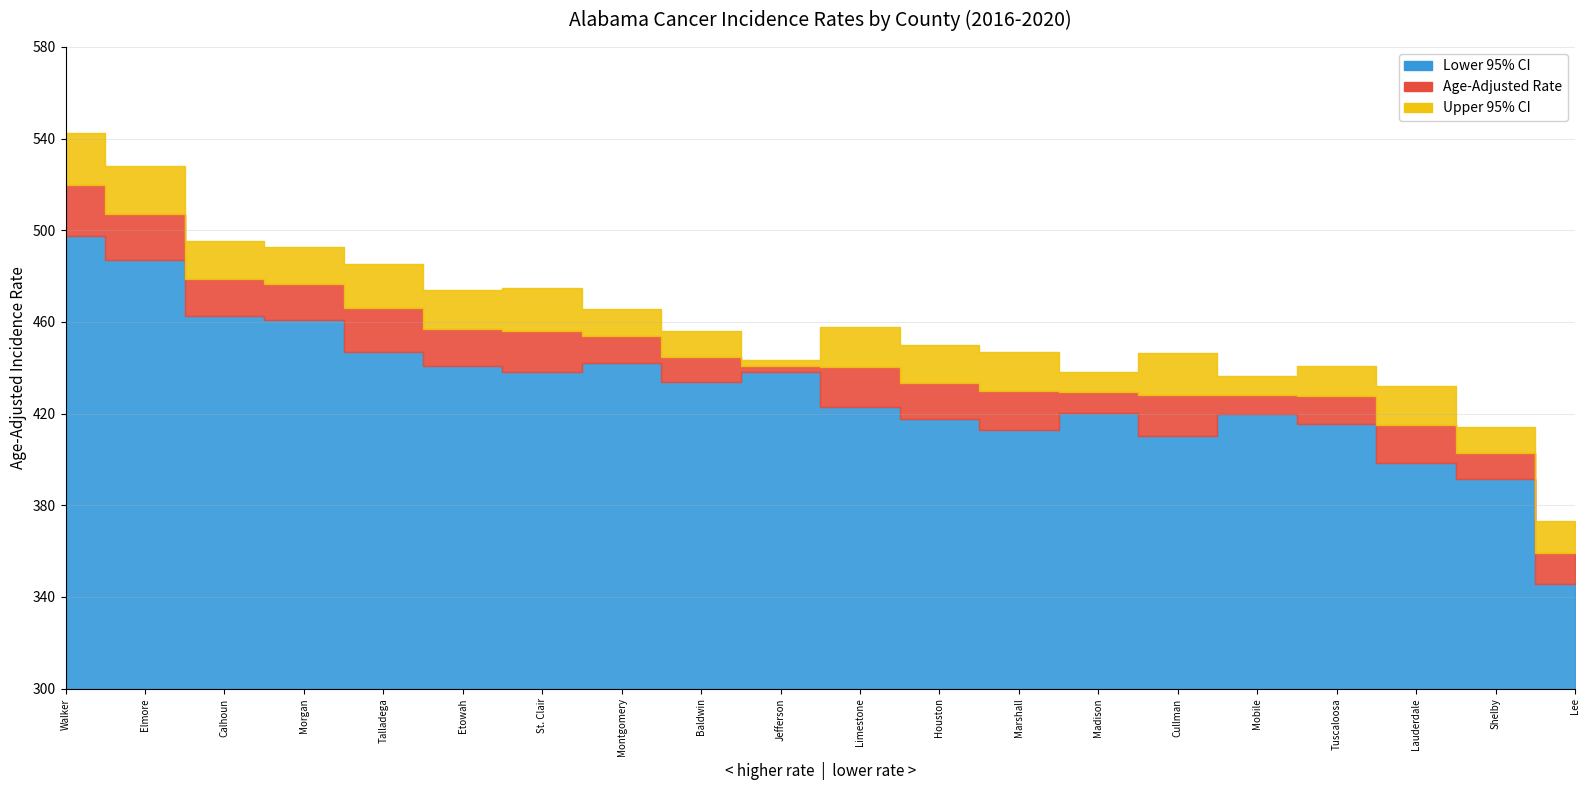

What is the minimum value for Upper 95% CI?

373.0